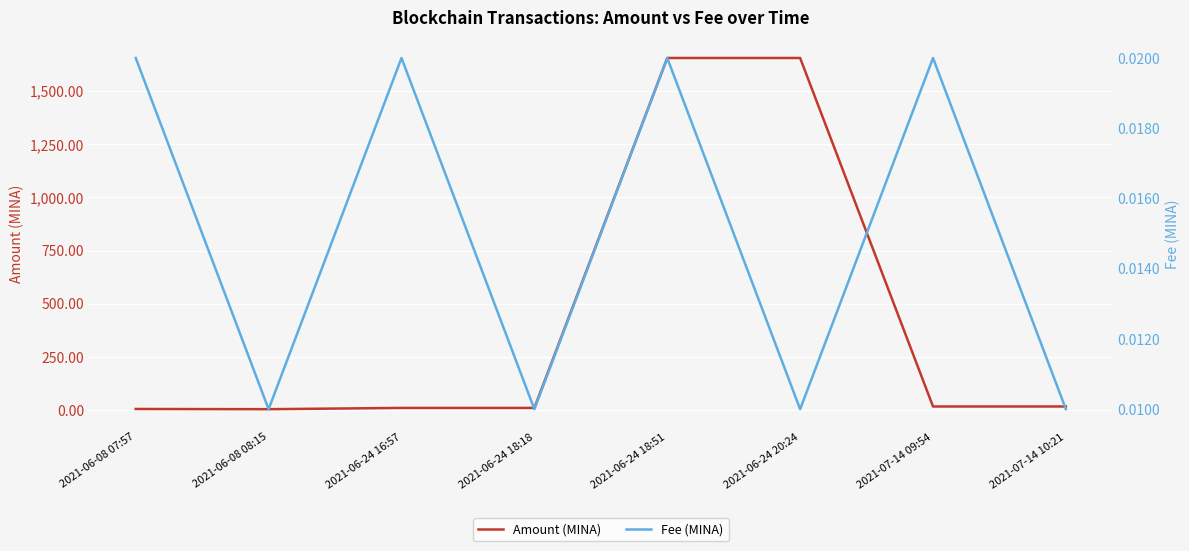

What position from the left is 2021-06-08 08:15?

2